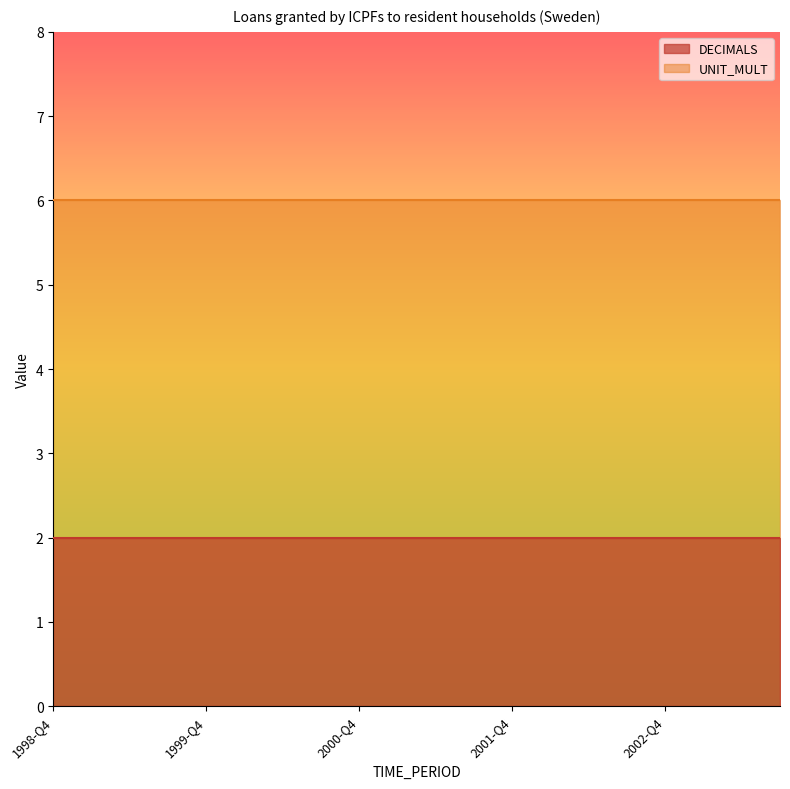

Rank the series by their maximum value, from highest to lowest.

UNIT_MULT, DECIMALS